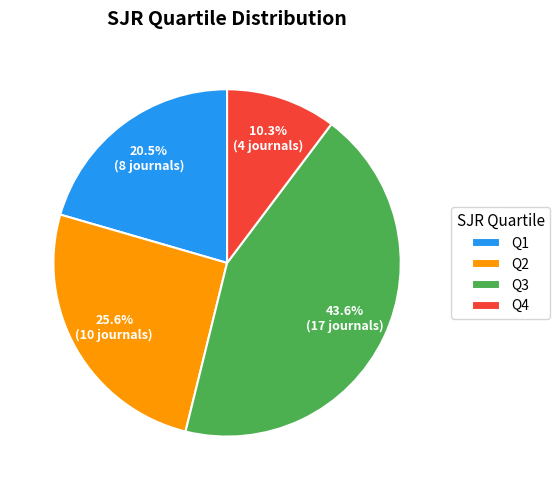

To the nearest percent, what is the average slice percentage?

25%